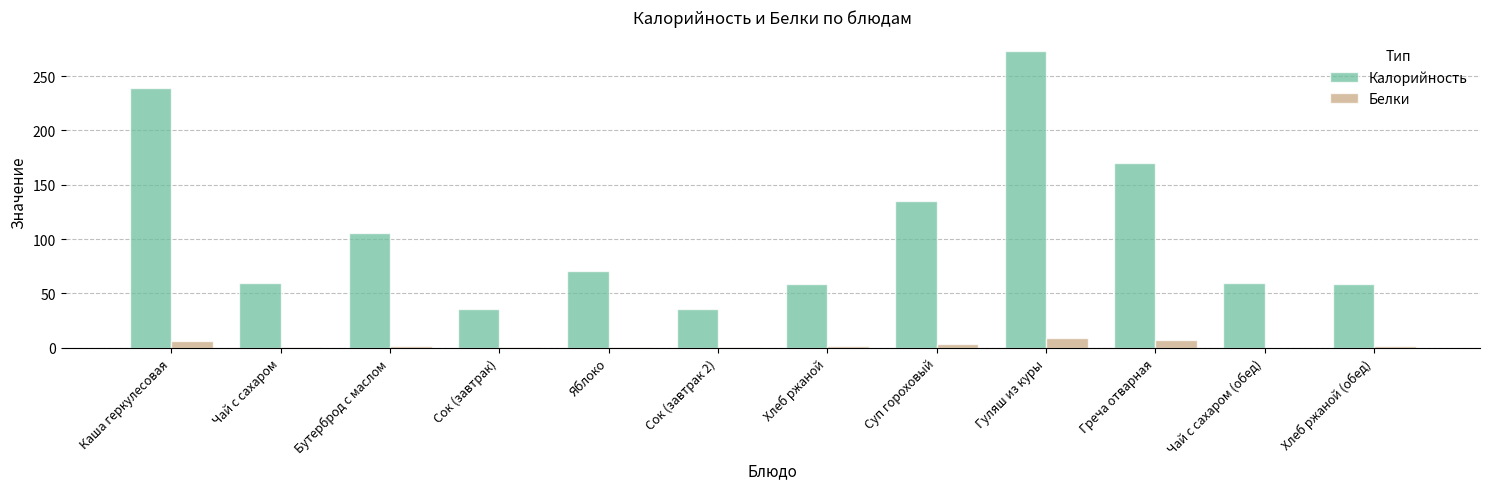

Between Хлеб ржаной and Суп гороховый, which series saw the biggest shift?

Калорийность